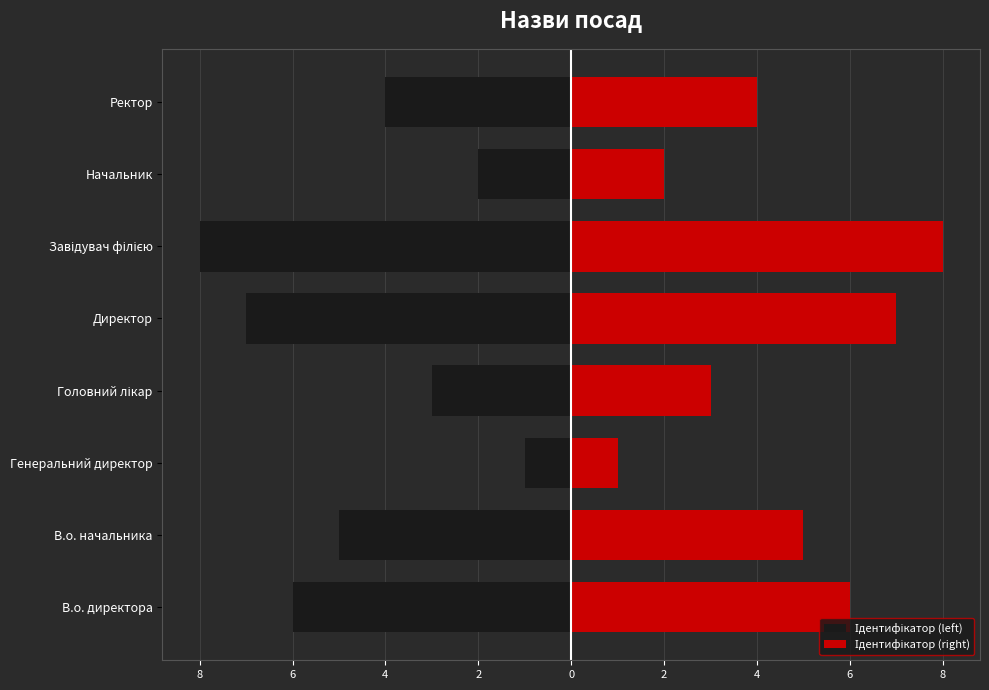

Is it true that Ідентифікатор (left) equals -3 at В.о. директора?

False